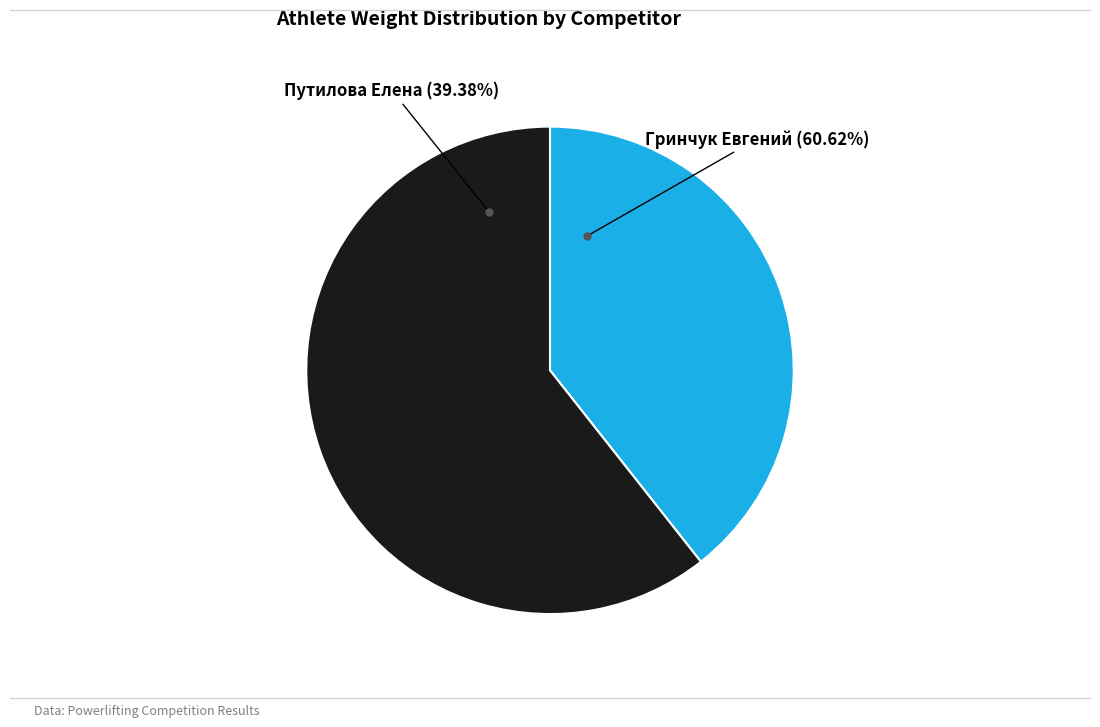

To the nearest percent, what percentage of the pie is Путилова Елена?

39%